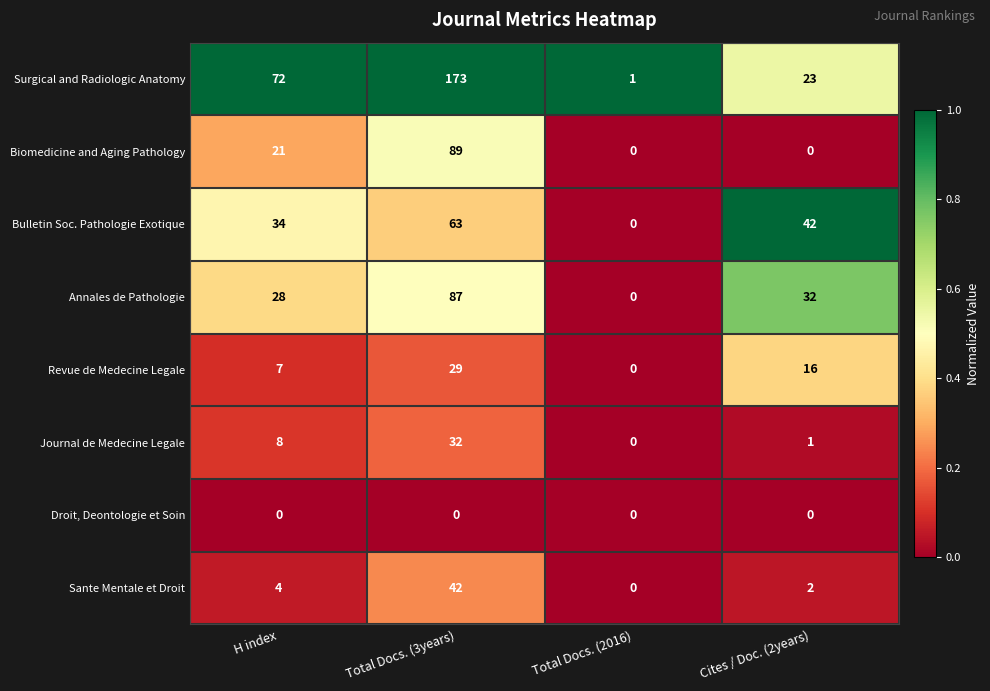

How many categories are shown in the chart?

4